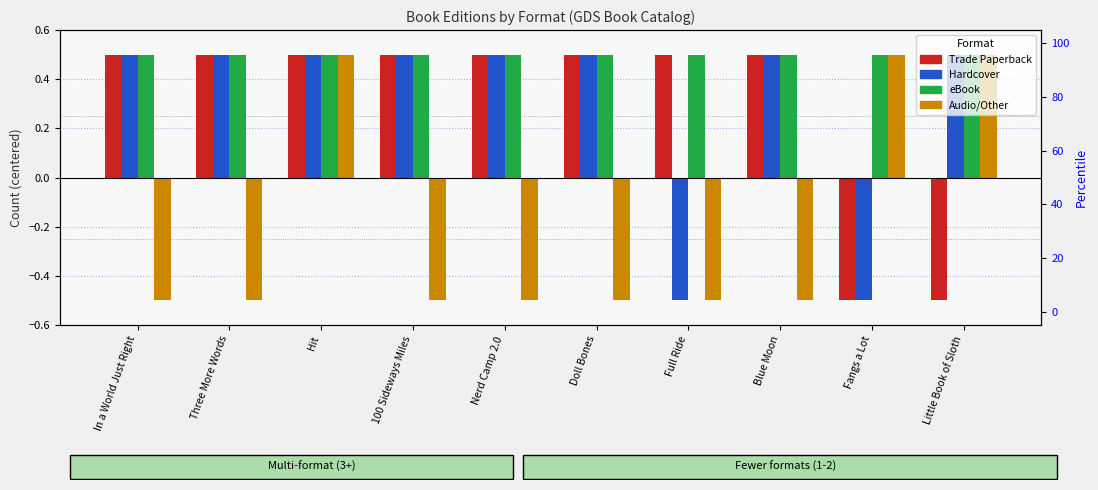

Which series changed the most between Full Ride and Fangs a Lot?

Trade Paperback